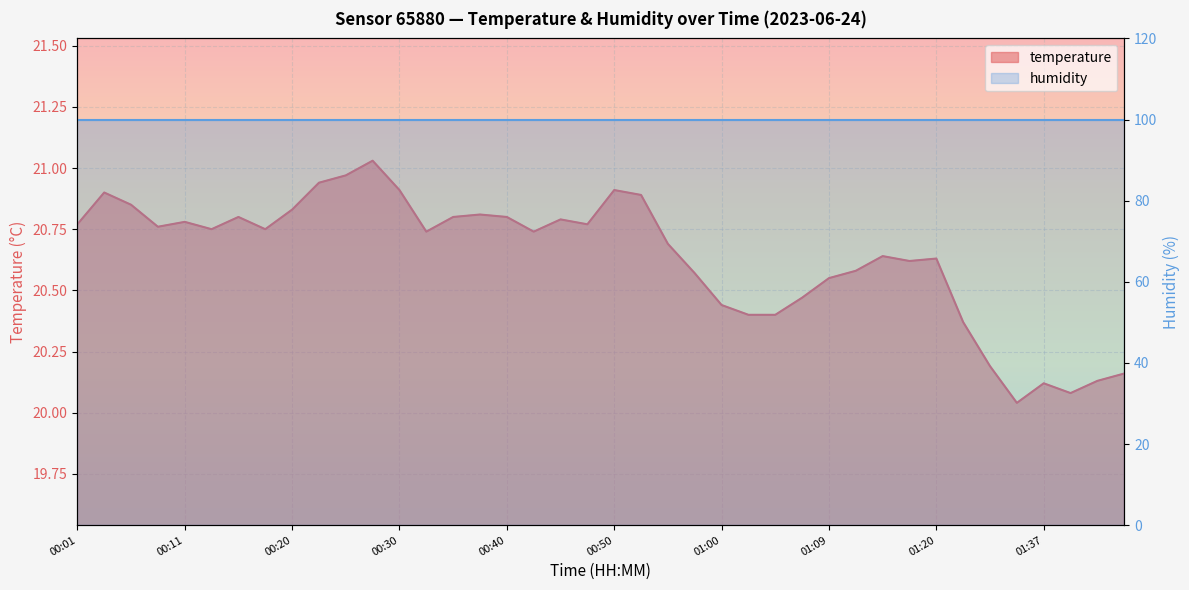

Which label corresponds to the smallest value in the chart?

01:31